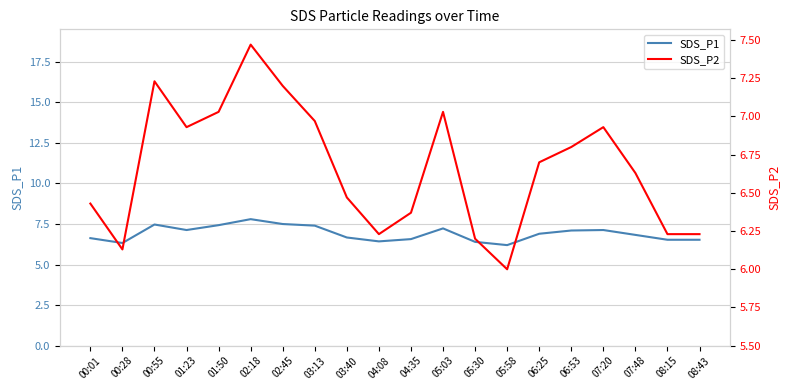

True or false: SDS_P1 and SDS_P2 intersect in this chart.

False